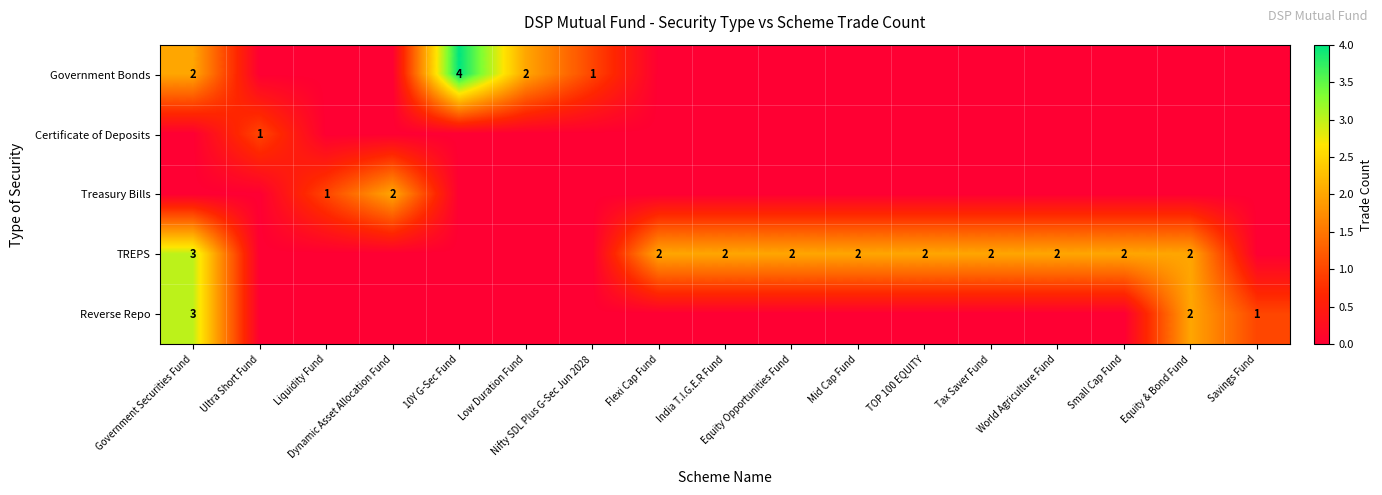

How many data points does each series have?

17